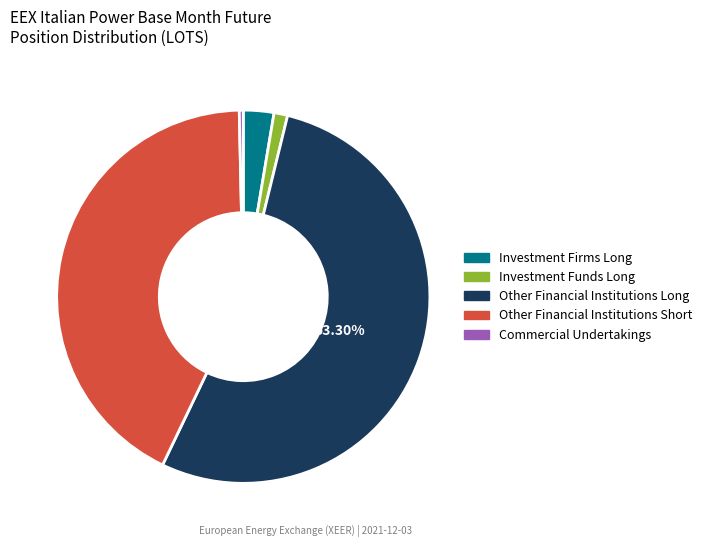

Count the number of slices in the pie.

5